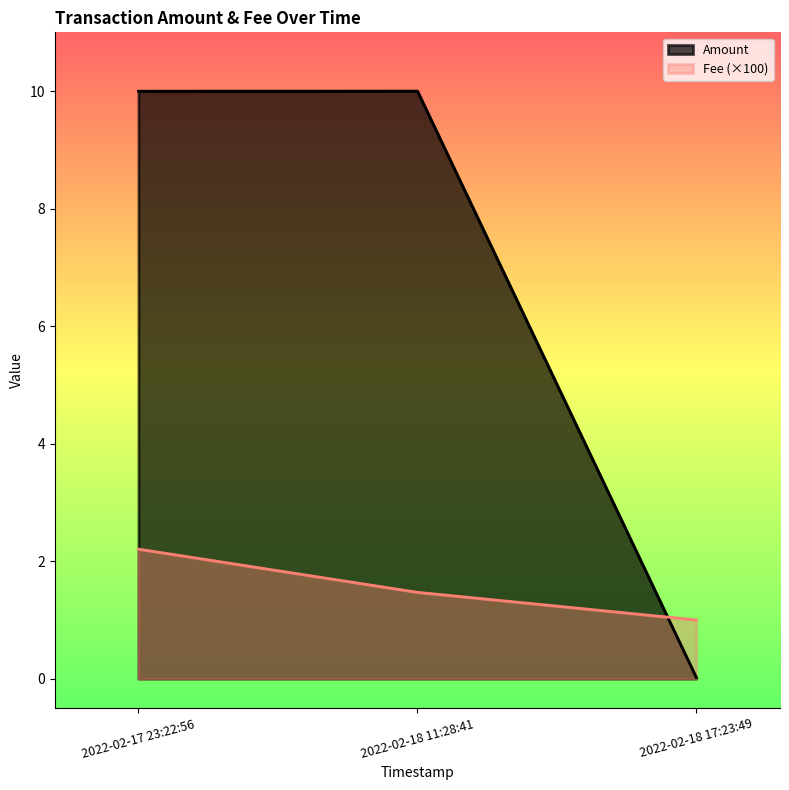

Reading right to left, transcribe all the data shown in this chart.

Amount: 2022-02-18 17:23:49=0.0	2022-02-18 11:28:41=10.0	2022-02-17 23:22:56=10.0
Fee: 2022-02-18 17:23:49=1.0	2022-02-18 11:28:41=1.5	2022-02-17 23:22:56=2.2